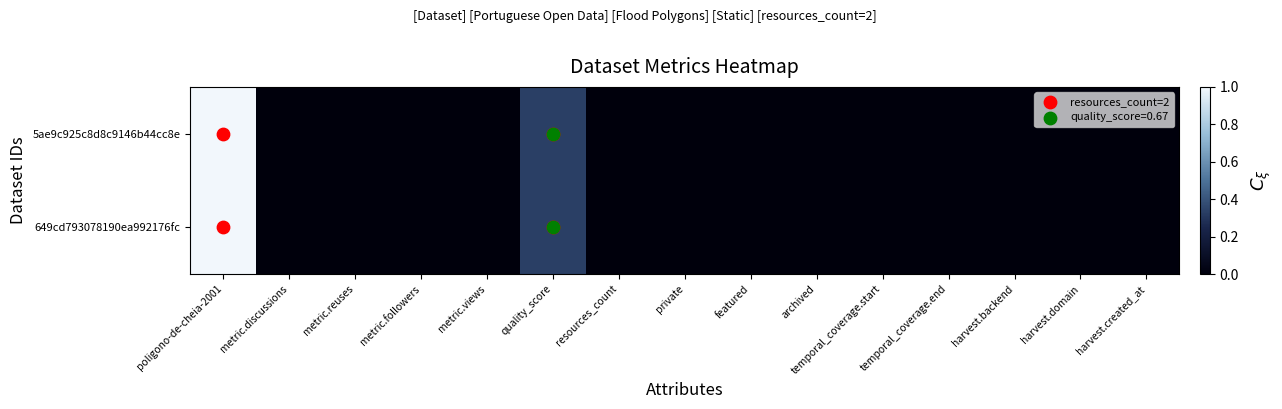

At how many categories does at least one series exceed 0?

2